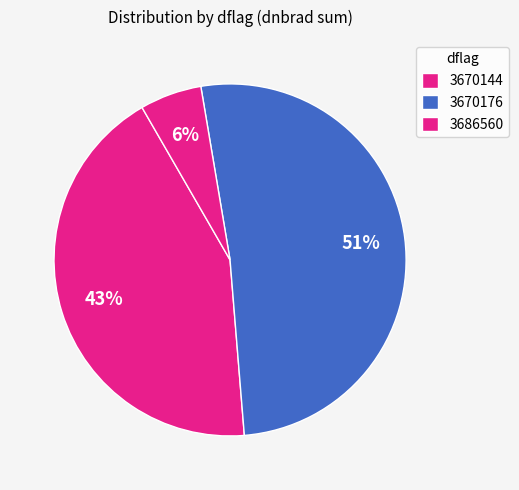

How many segments does this pie chart have?

3